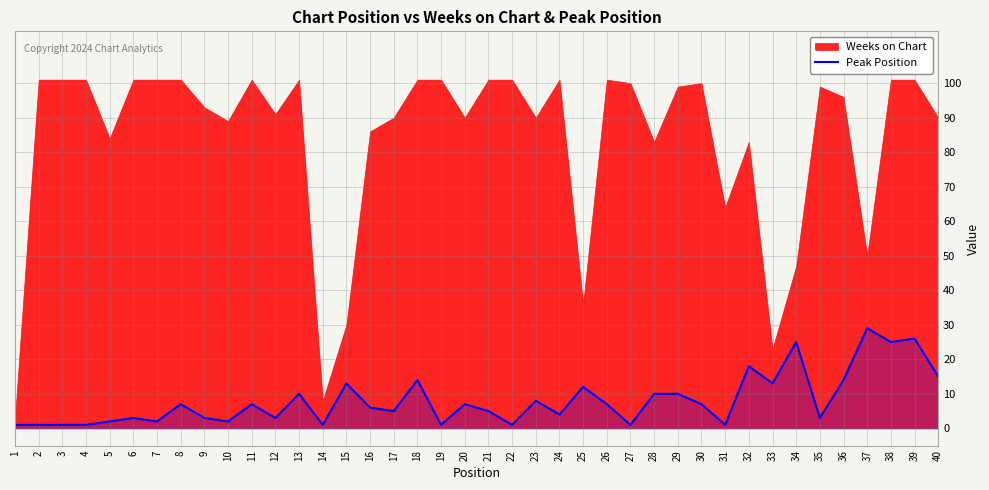

What is the change in value from 26 to 38?

+18